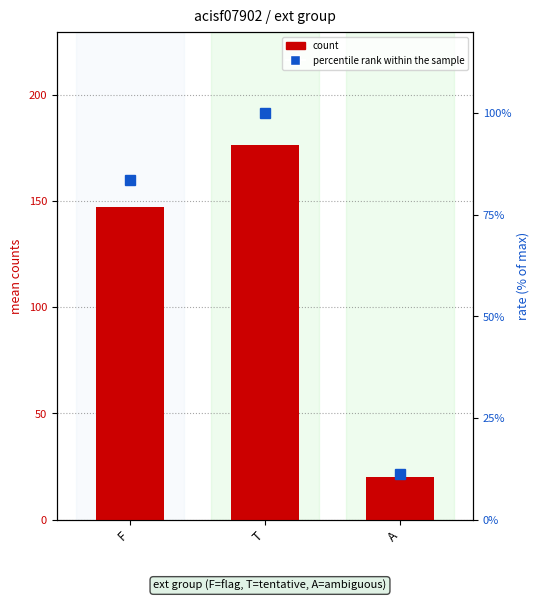

At which category is the sum across all series the highest?

T